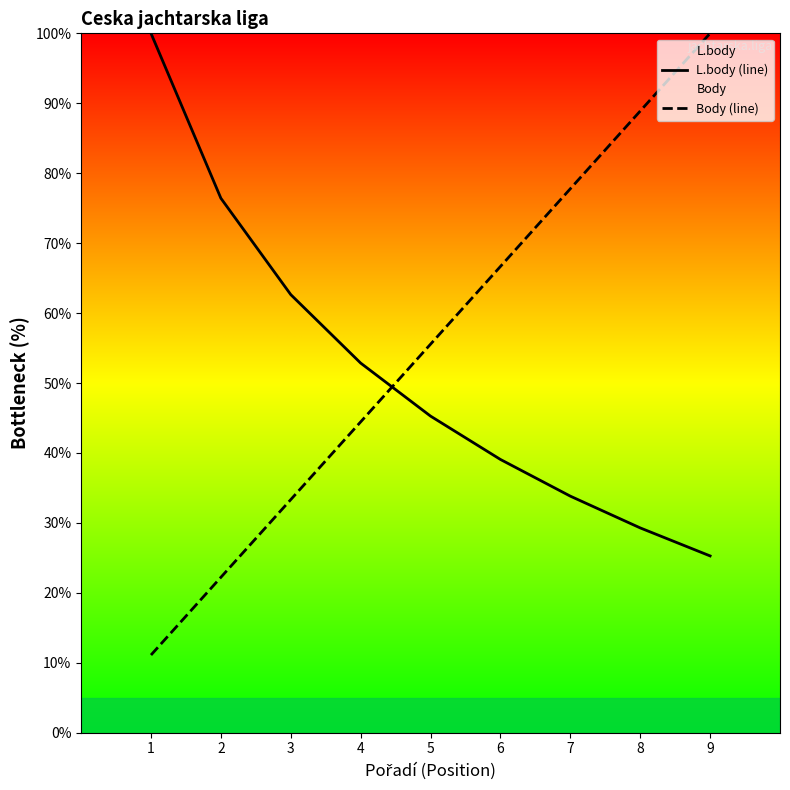

Is it true that Body (line) equals 45.7 at 6?

False